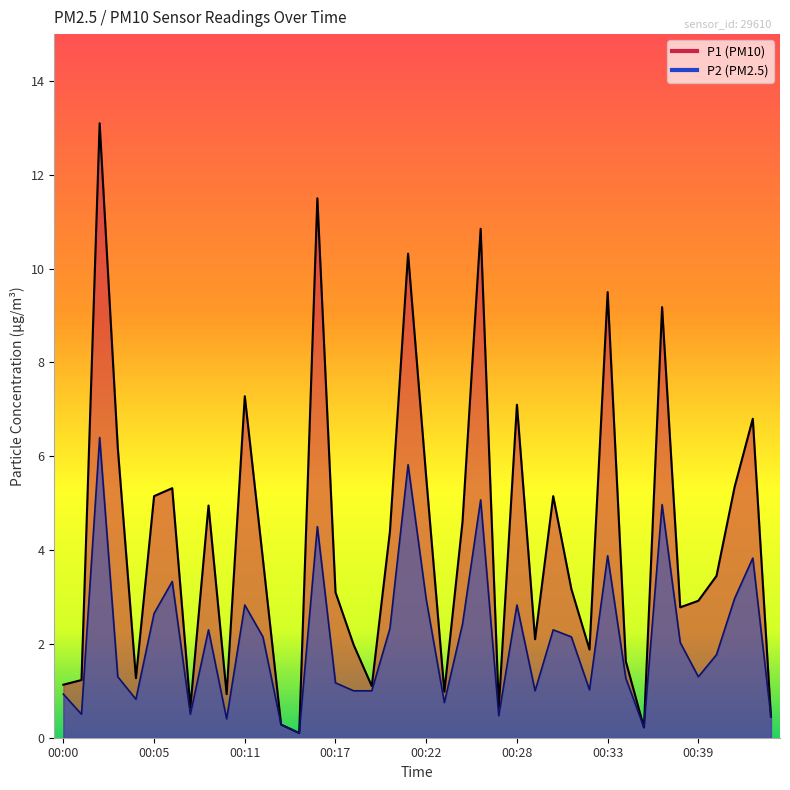

What are all the series names shown in the legend?

P1, P2